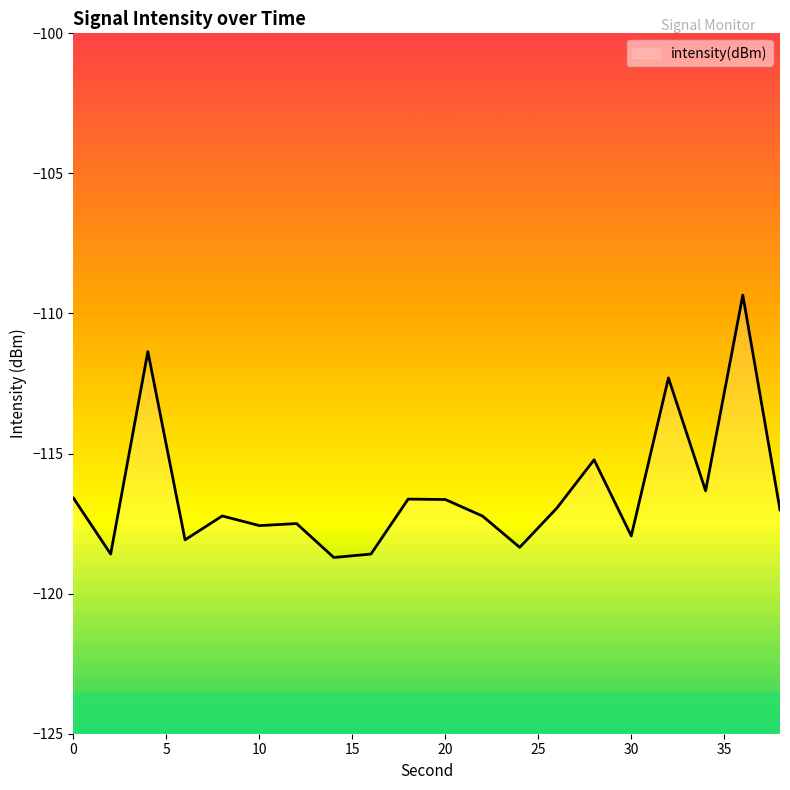

What is the maximum value shown in the chart?

-109.3